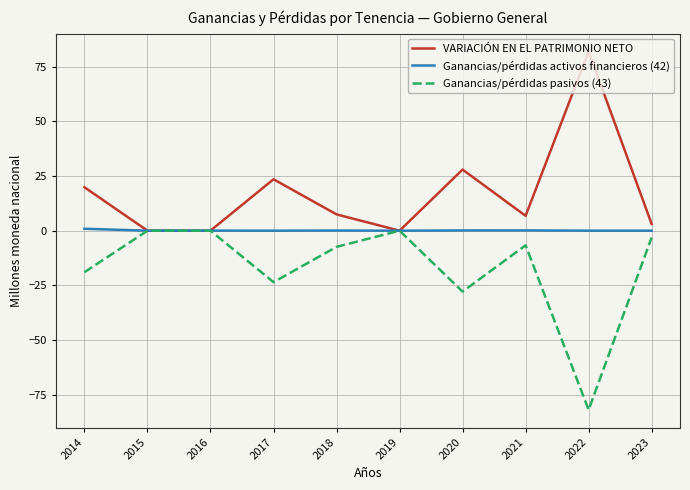

The Ganancias/pérdidas activos financieros (42) series shows 0.0 at 2017. True or false?

True